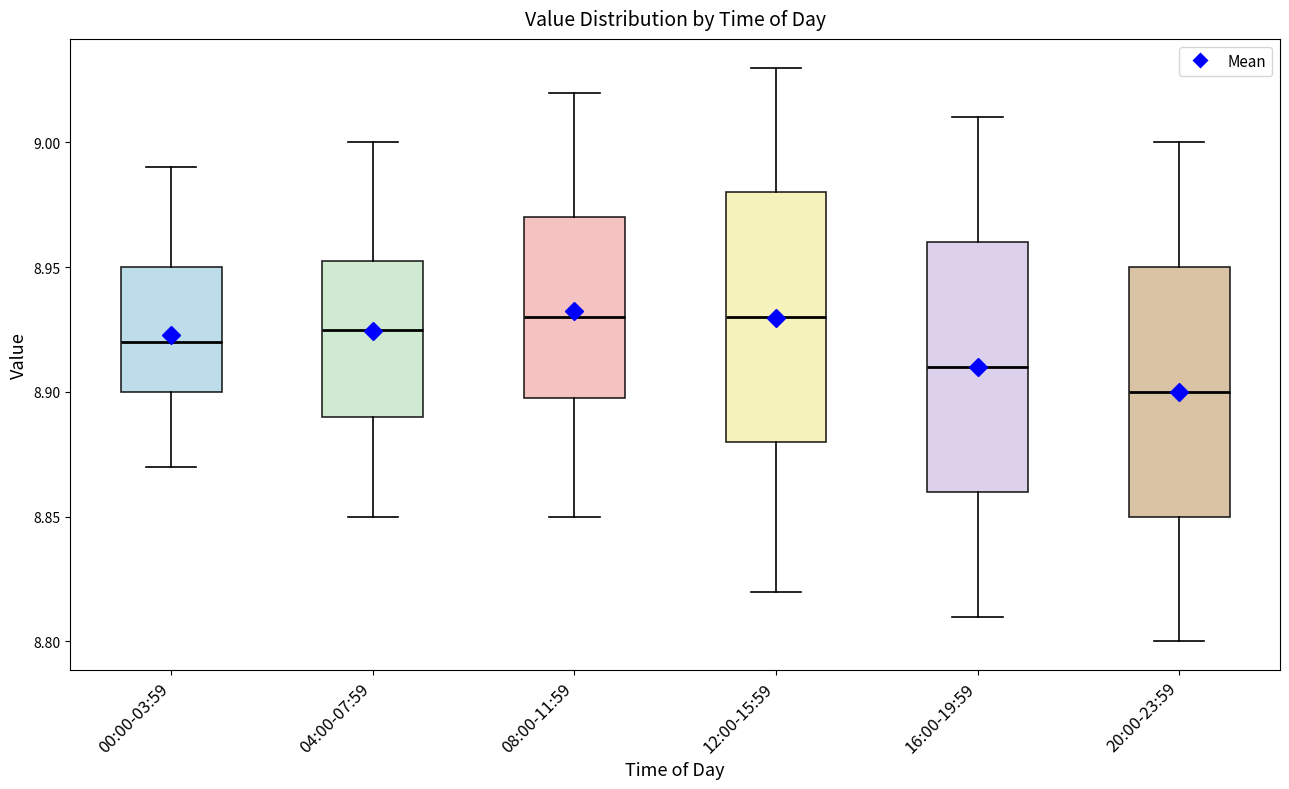

Reading left to right, read every box against the y-axis: the position of its median line, the range the box covers, and the ends of its whiskers. The values are not printed on the chart, so give them approximately, as read against the axis.

00:00-03:59: median 8.920, box 8.900 to 8.950, whiskers 8.870 to 8.990
04:00-07:59: median 8.925, box 8.890 to 8.955, whiskers 8.850 to 9.000
08:00-11:59: median 8.930, box 8.900 to 8.970, whiskers 8.850 to 9.020
12:00-15:59: median 8.930, box 8.880 to 8.980, whiskers 8.820 to 9.030
16:00-19:59: median 8.910, box 8.860 to 8.960, whiskers 8.810 to 9.010
20:00-23:59: median 8.900, box 8.850 to 8.950, whiskers 8.800 to 9.000